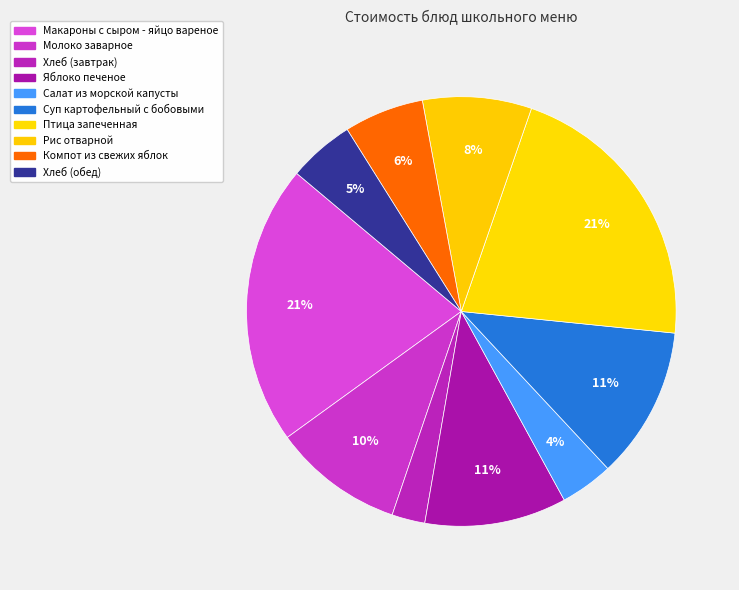

Which slice is the smallest?

Хлеб (завтрак)